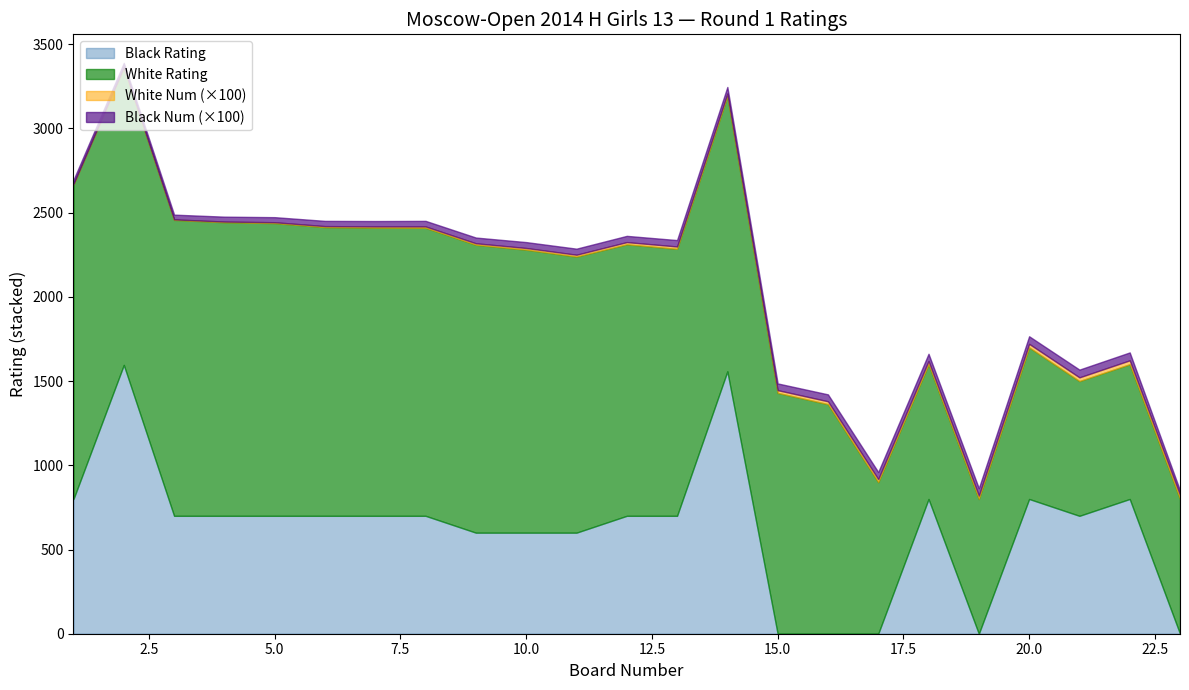

What is the difference between the highest and lowest values at 11?

1628